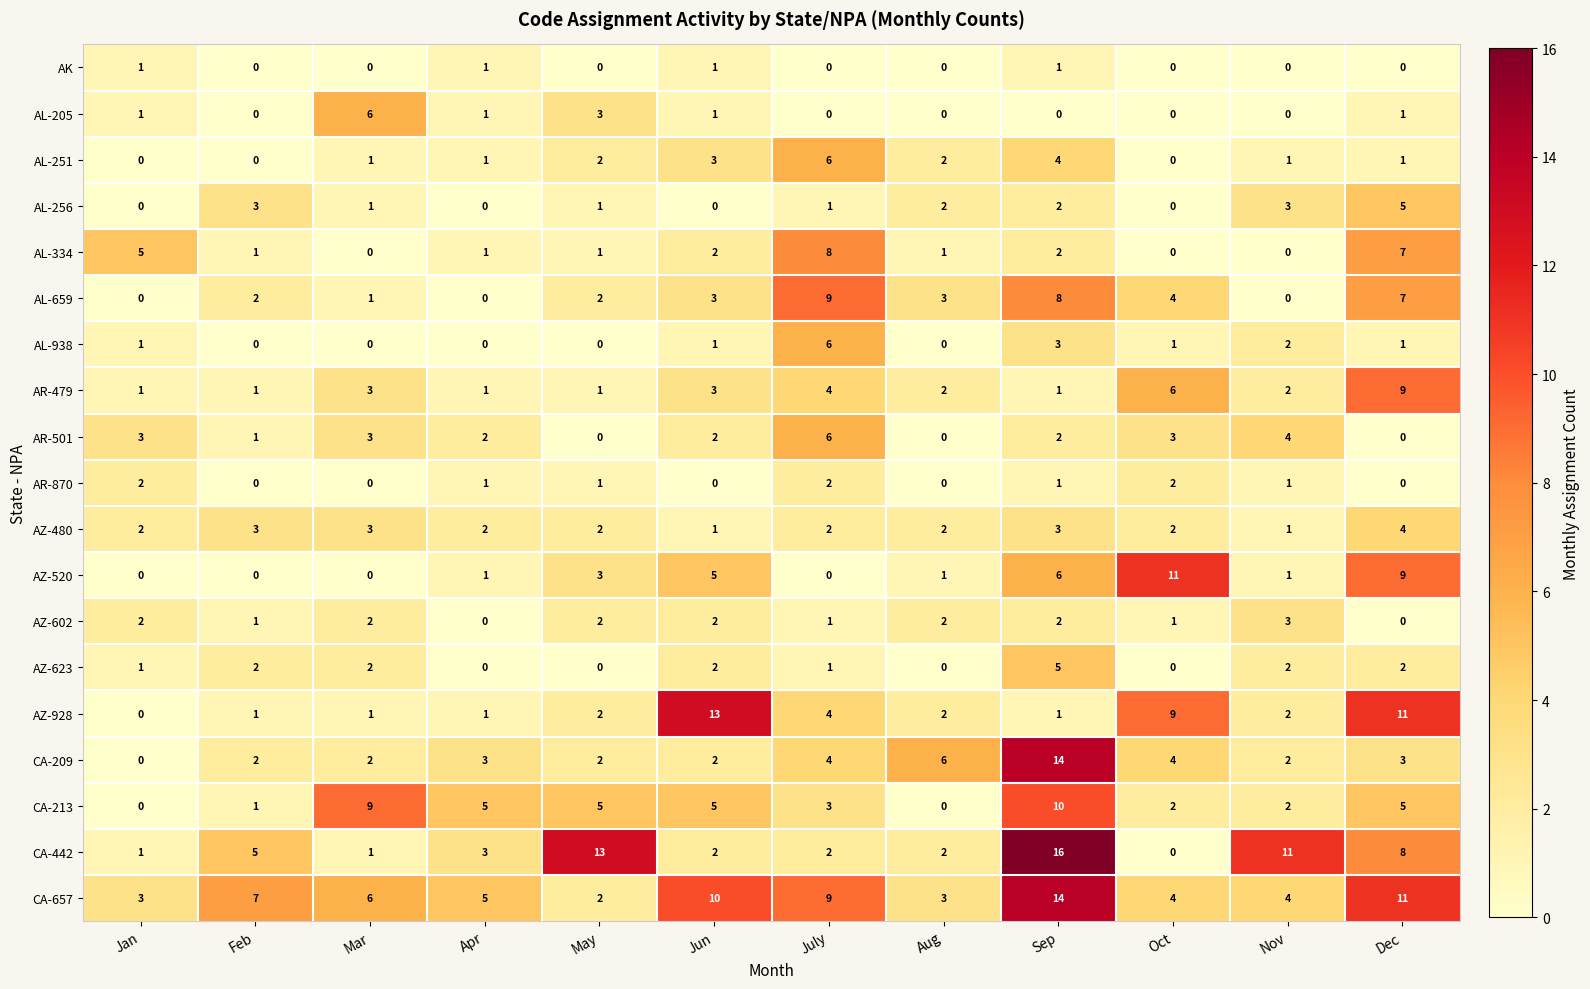

What is the sum of all AL-938 values?

15